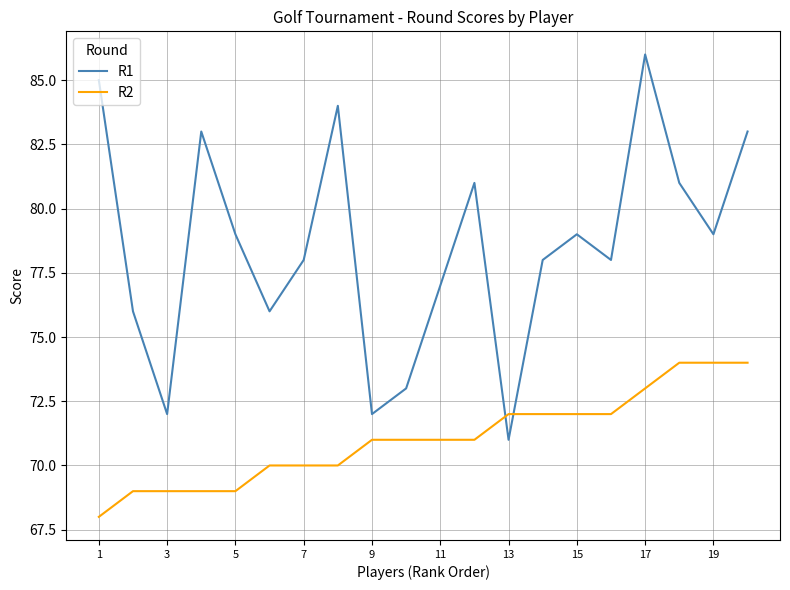

Which series has the largest range (max minus min)?

R1